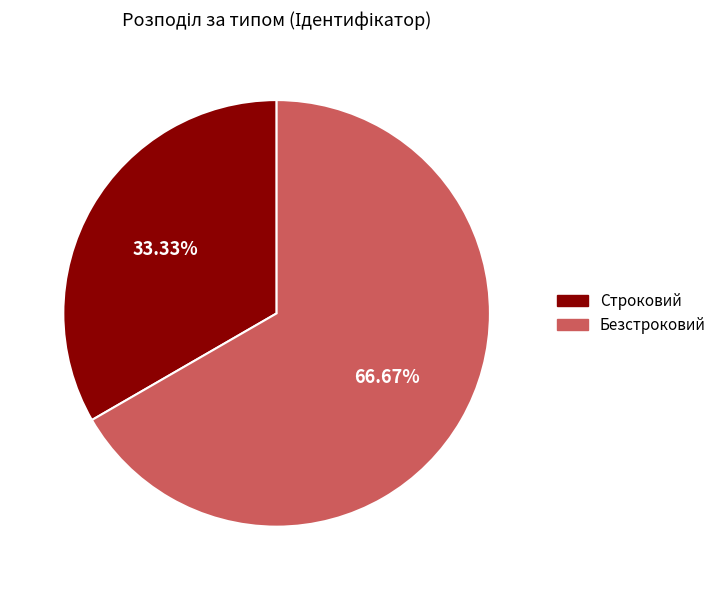

Rank the categories by value from highest to lowest.

Безстроковий, Строковий